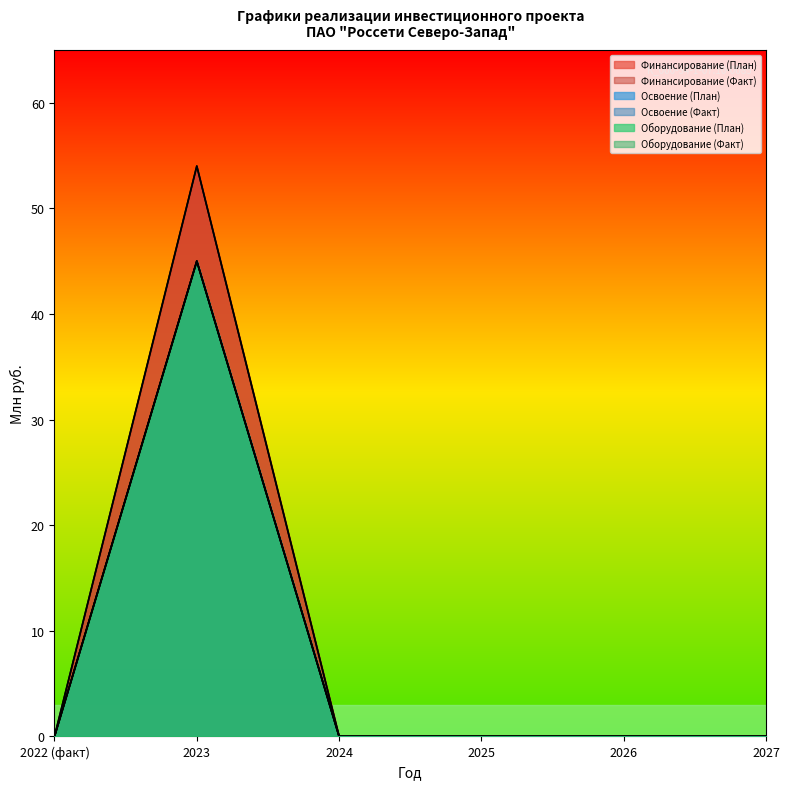

Which category has the lowest value across all series?

2022 (факт)